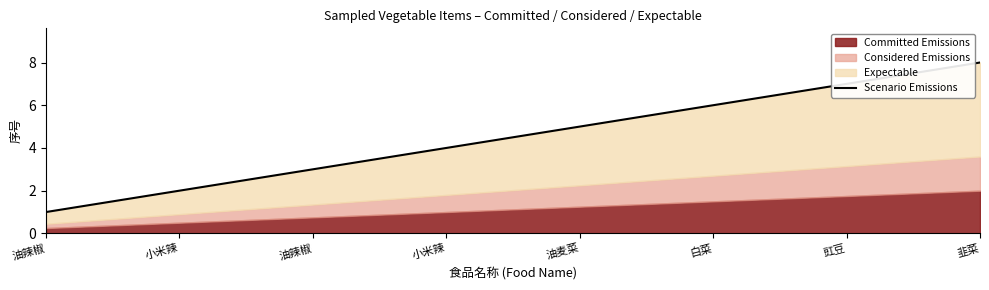

Reading left to right, what are all the values shown in this chart?

1	2	3	4	5	6	7	8